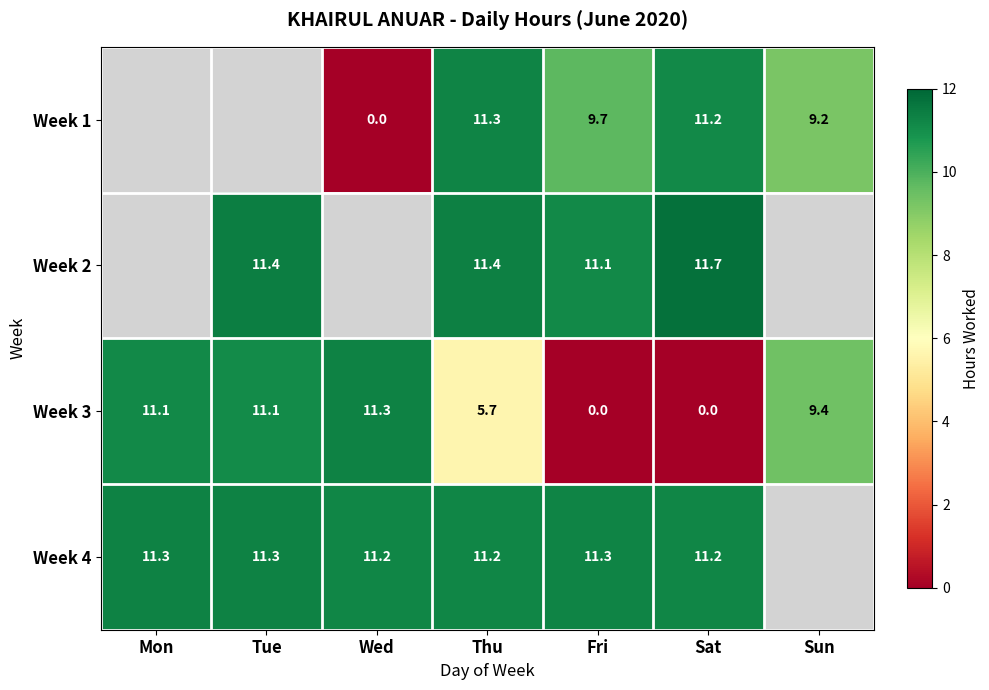

True or false: Week 3 has a value of 0.0 at Fri.

True